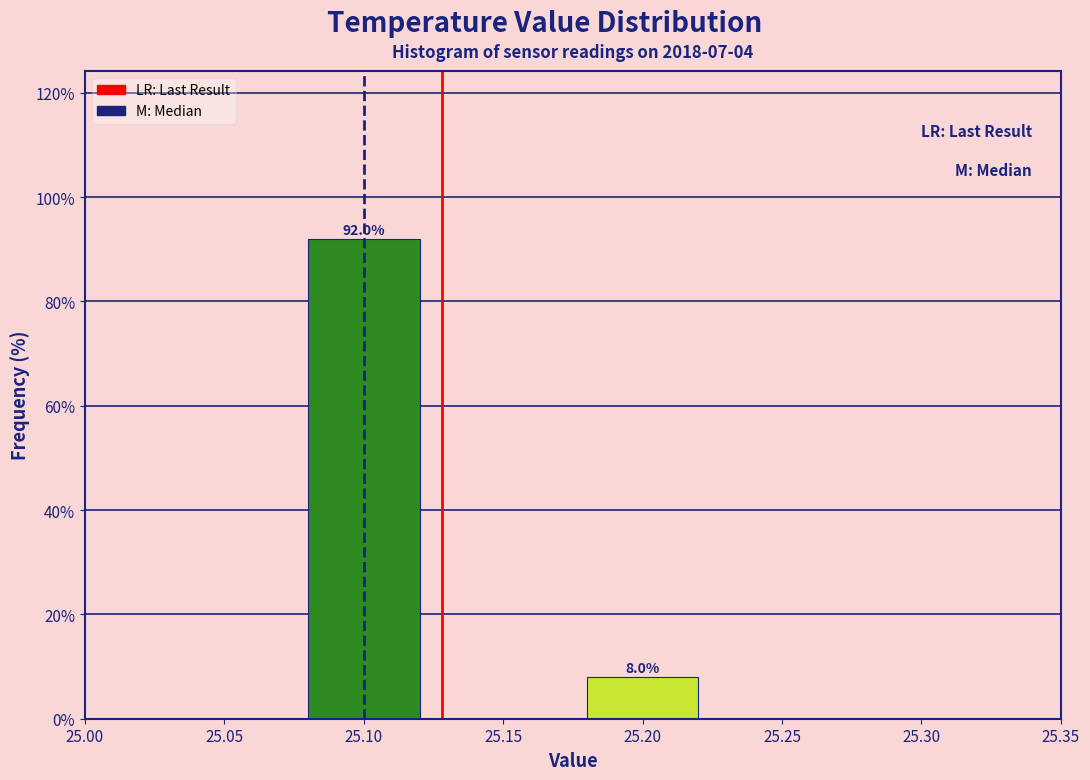

Reading left to right, what are all the values shown in this chart?

92	8